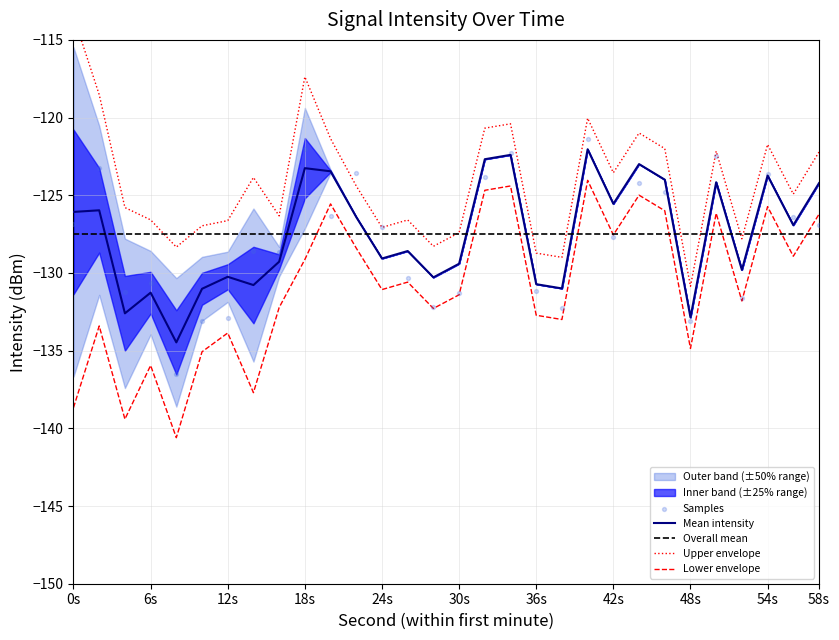

Is the value of Lower envelope at 48s greater than the value of Mean intensity at 54s?

No